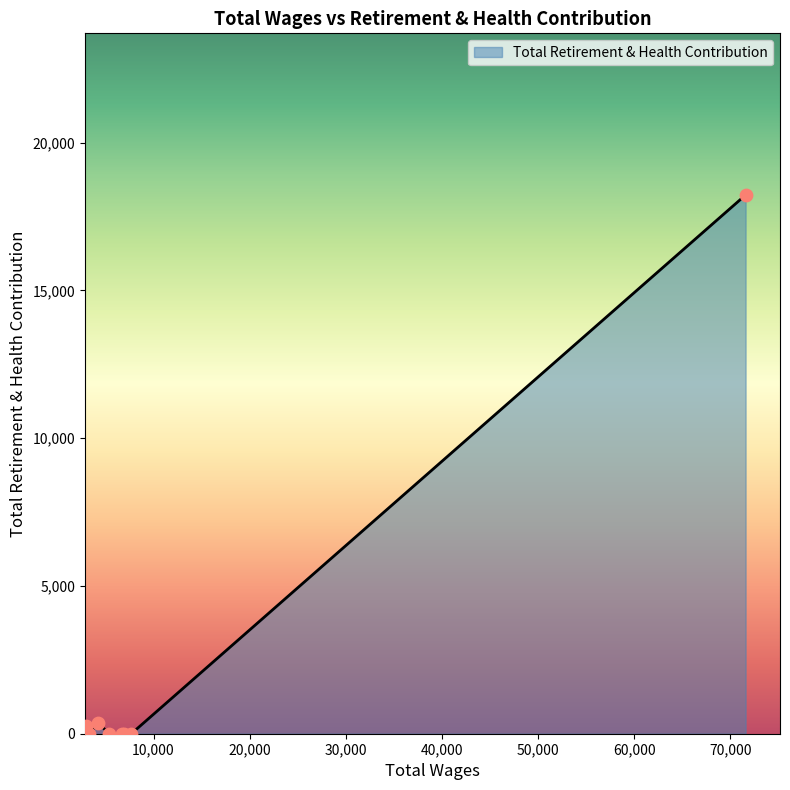

What is the greatest value displayed?

18227